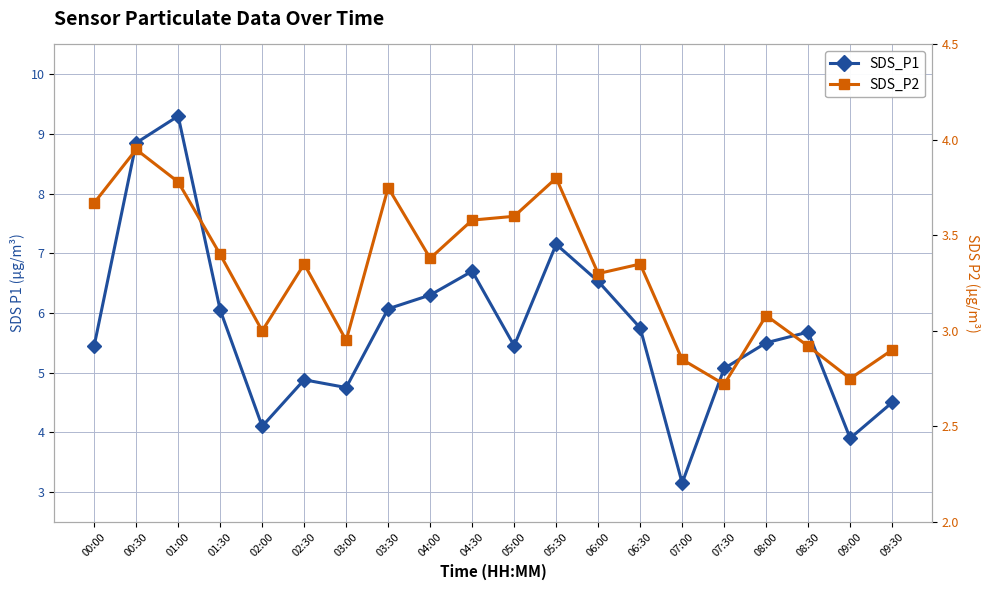

What is the difference between the SDS_P1 values at 09:30 and 06:00?

2.0